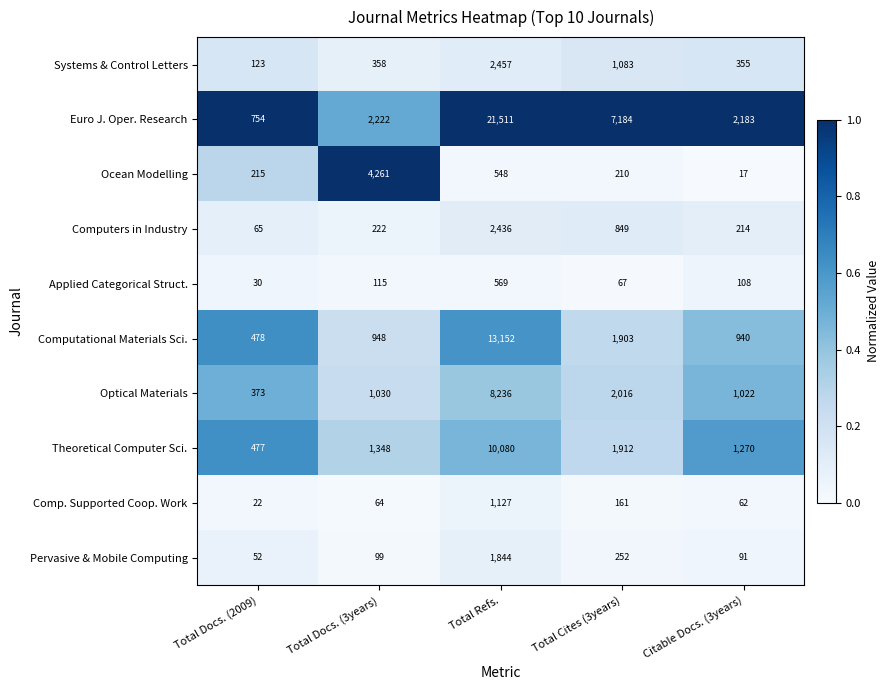

At which label does Applied Categorical Struct. first exceed 108?

Total Docs. (3years)